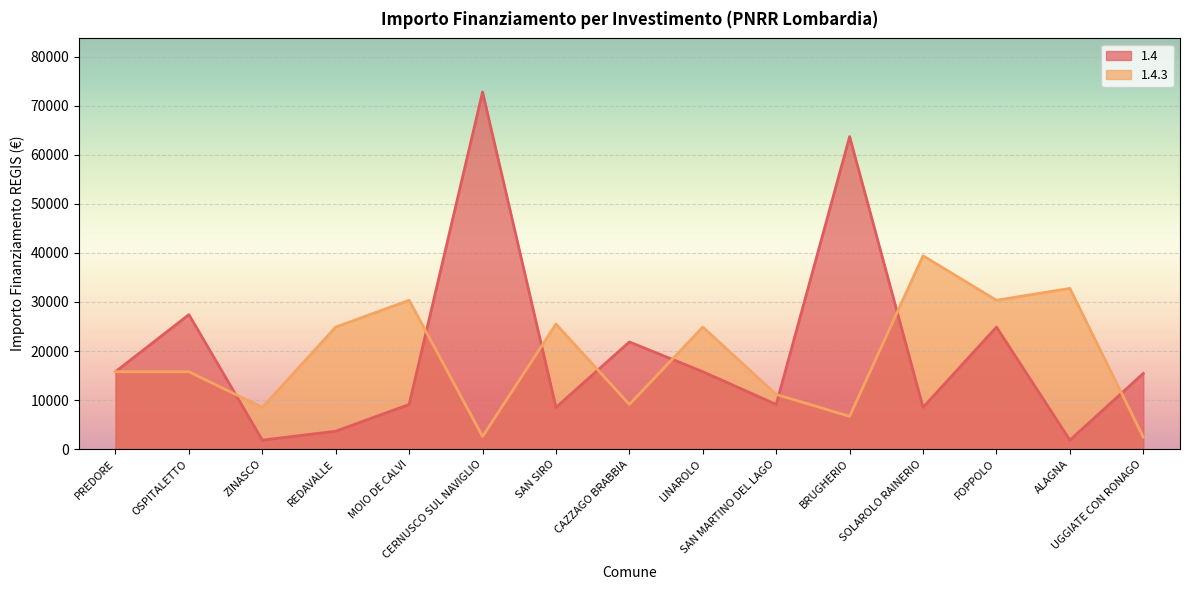

At which label does 1.4.3 reach its minimum?

UGGIATE CON RONAGO